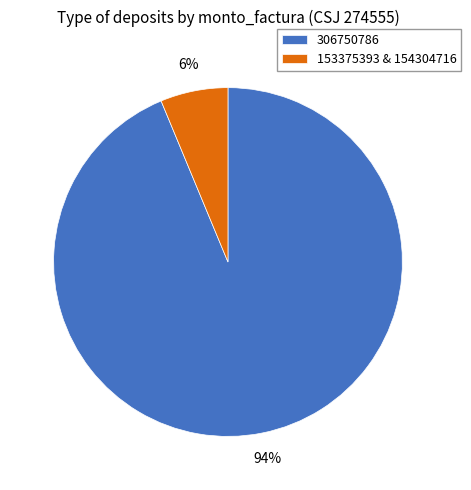

To the nearest percent, what percentage of the pie is 306750786?

94%